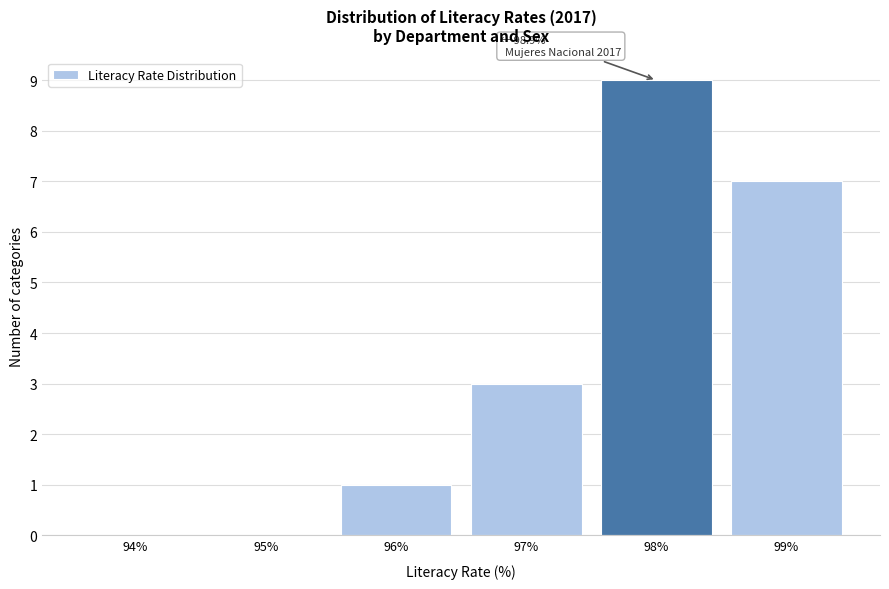

Reading left to right, transcribe all the data shown in this chart.

94%=0	95%=0	96%=1	97%=3	98%=9	99%=7